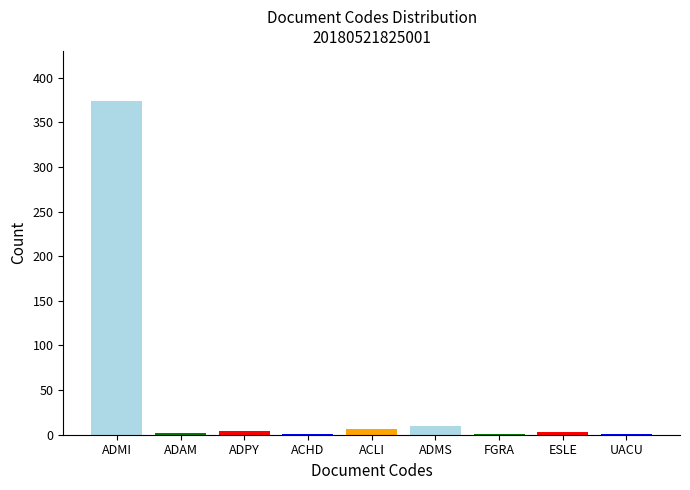

What is the maximum value shown in the chart?

374